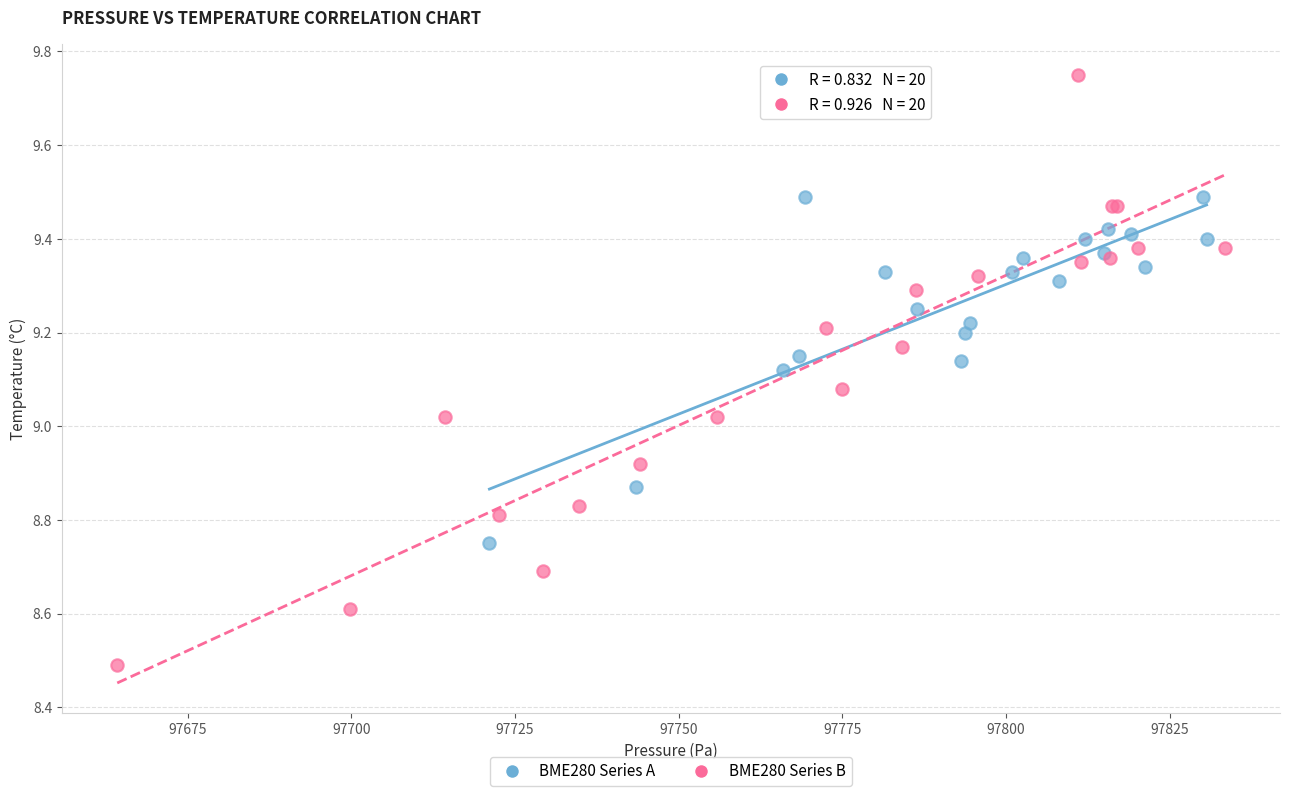

Which series reaches the minimum Y coordinate?

BME280 Series B